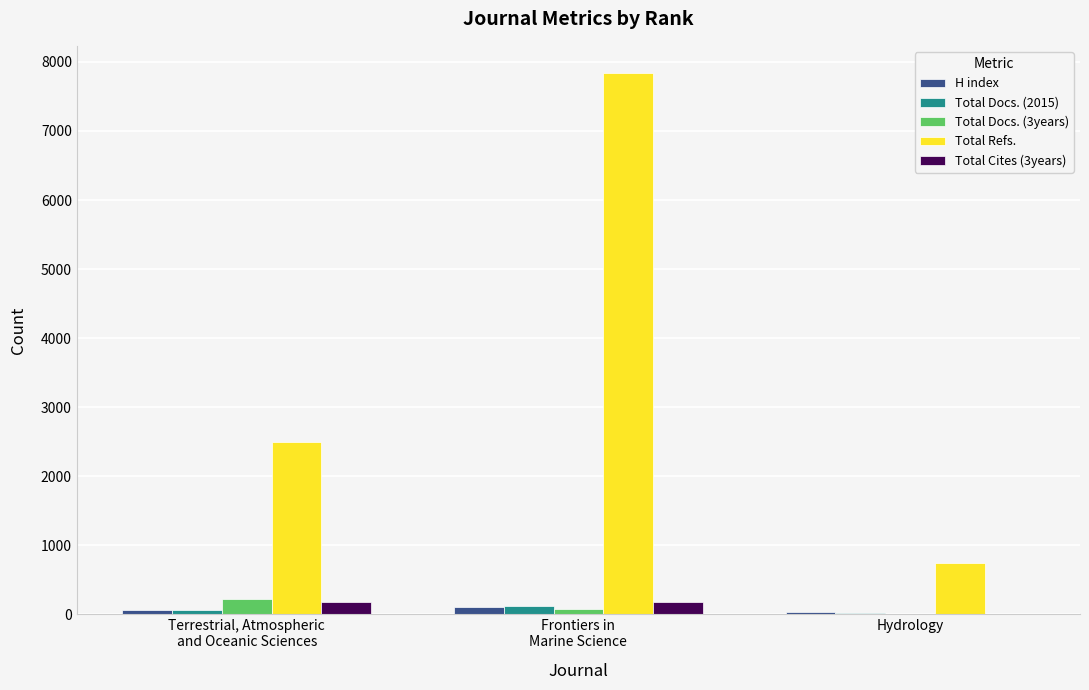

Is it true that Total Refs. equals 7842 at Frontiers in
Marine Science?

True